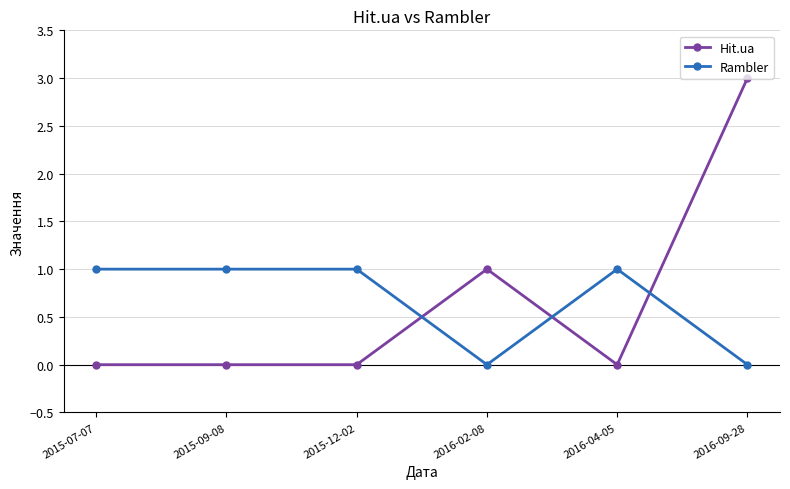

How many times do Hit.ua and Rambler cross each other?

3